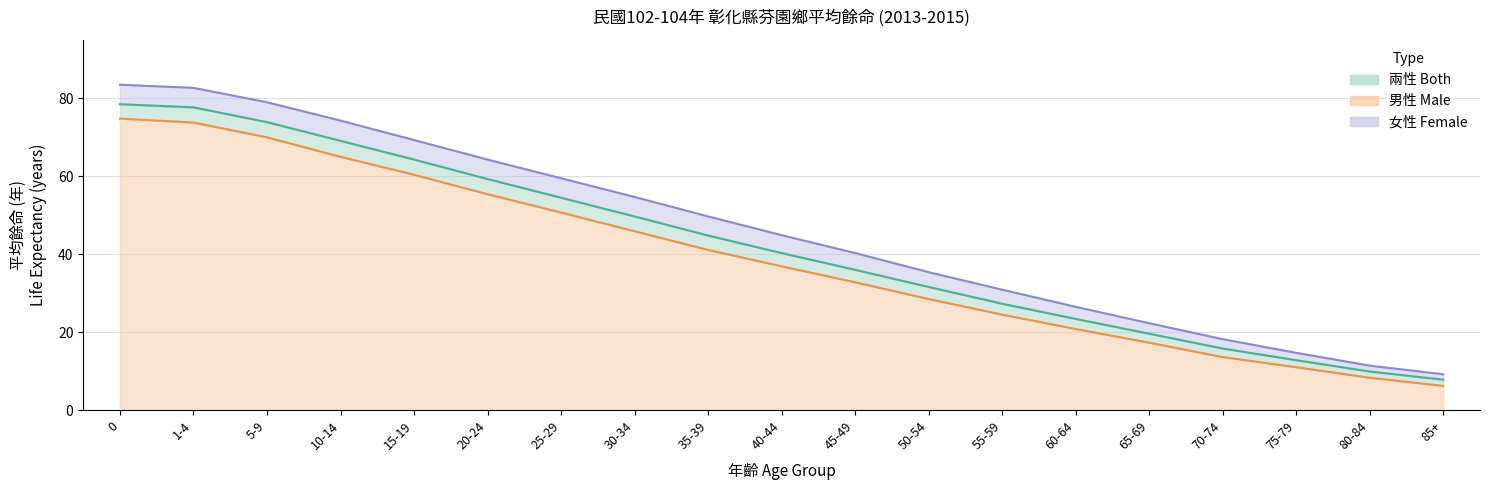

What is the maximum value shown in the chart?

83.5